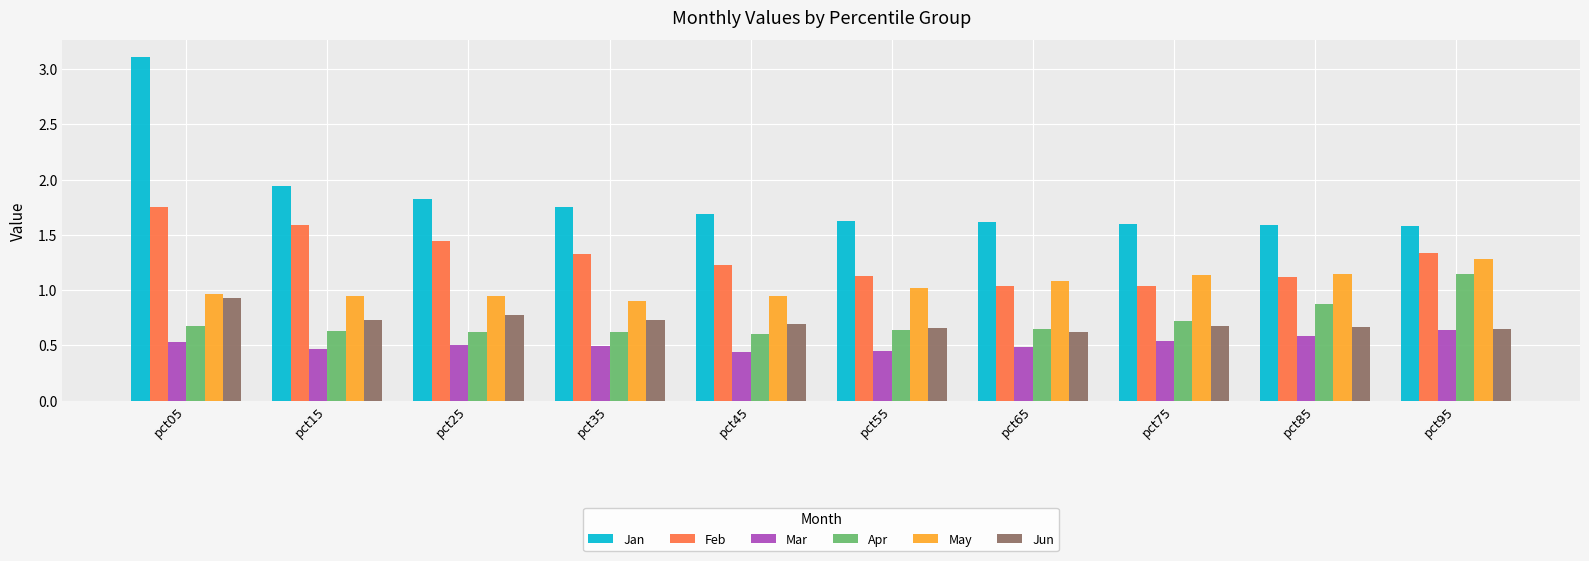

What are all the series names shown in the legend?

Jan, Feb, Mar, Apr, May, Jun